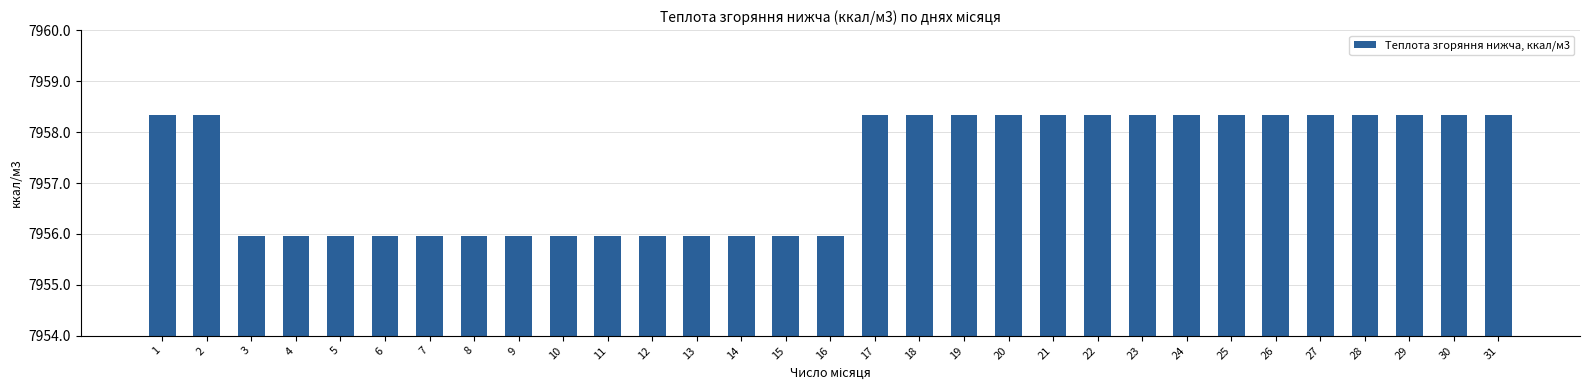

What is the value of the 13th bar from the left?

7956.0